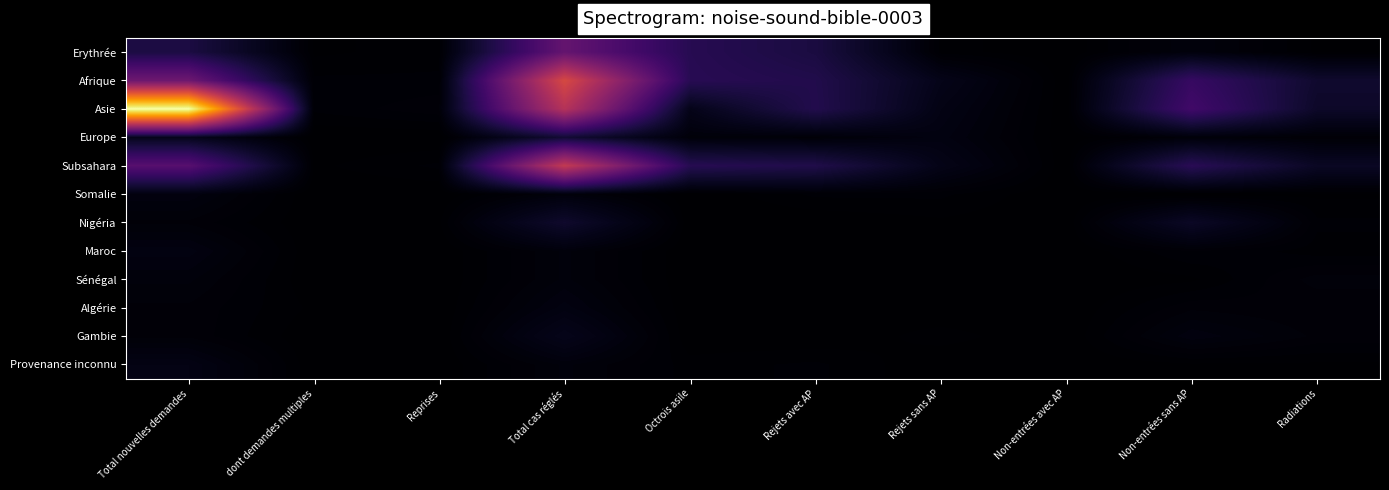

List the series in order of their peak value, lowest first.

Sénégal, Somalie, Maroc, Algérie, Provenance inconnu, Gambie, Nigéria, Europe, Erythrée, Subsahara, Afrique, Asie